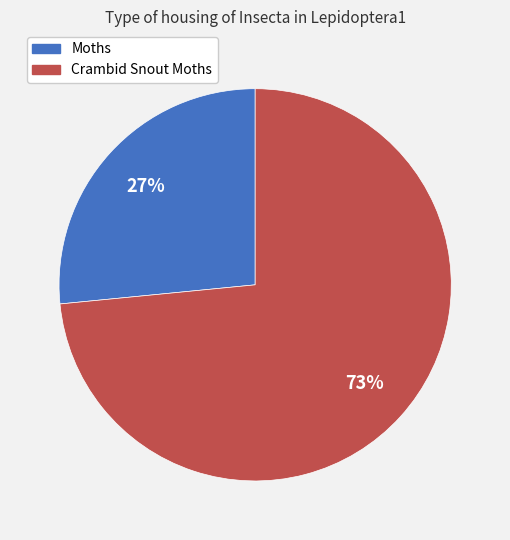

To the nearest percent, what portion does Moths represent?

27%